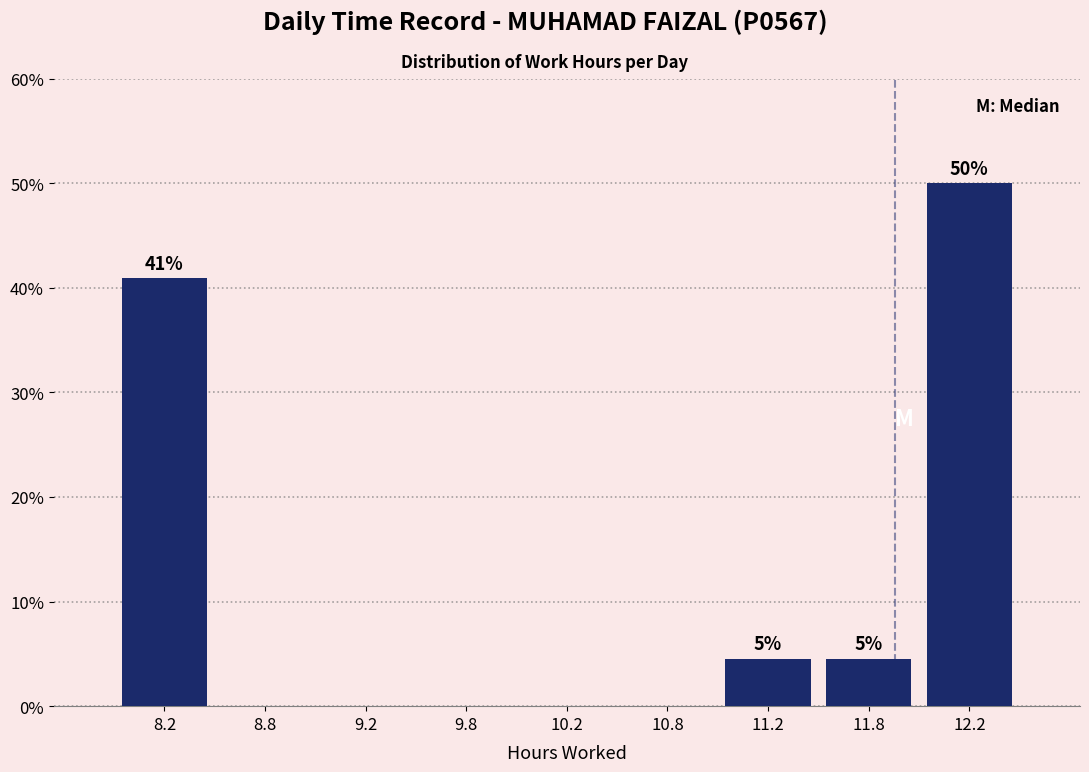

Which range on the x-axis has the tallest bar?

12.0 to 12.5